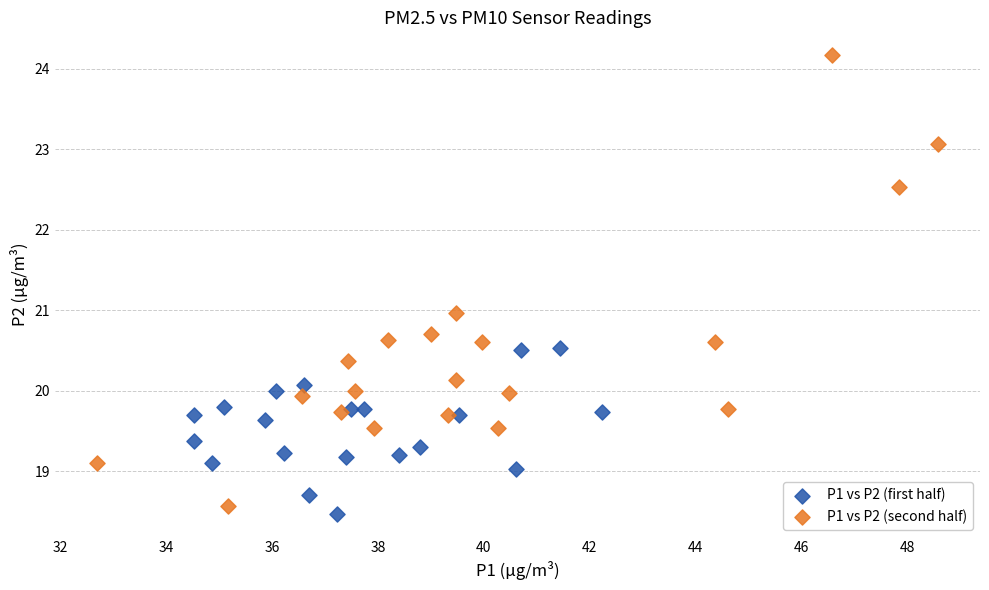

Which series reaches the maximum Y coordinate?

P1 vs P2 (second half)